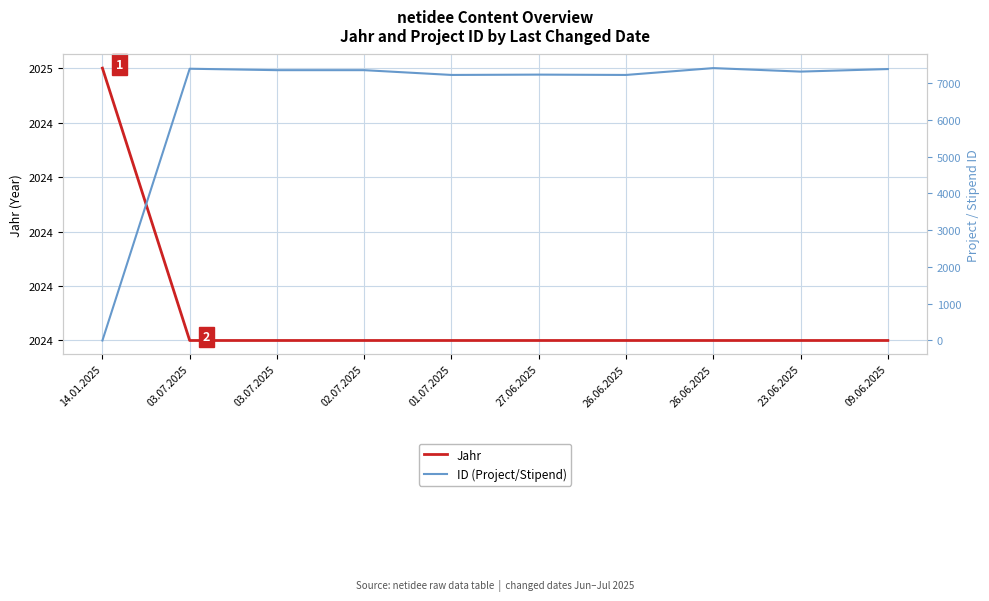

List the labels in order of ID (Project/Stipend) value, smallest first.

14.01.2025, 01.07.2025, 26.06.2025, 27.06.2025, 23.06.2025, 03.07.2025, 02.07.2025, 09.06.2025, 03.07.2025, 26.06.2025